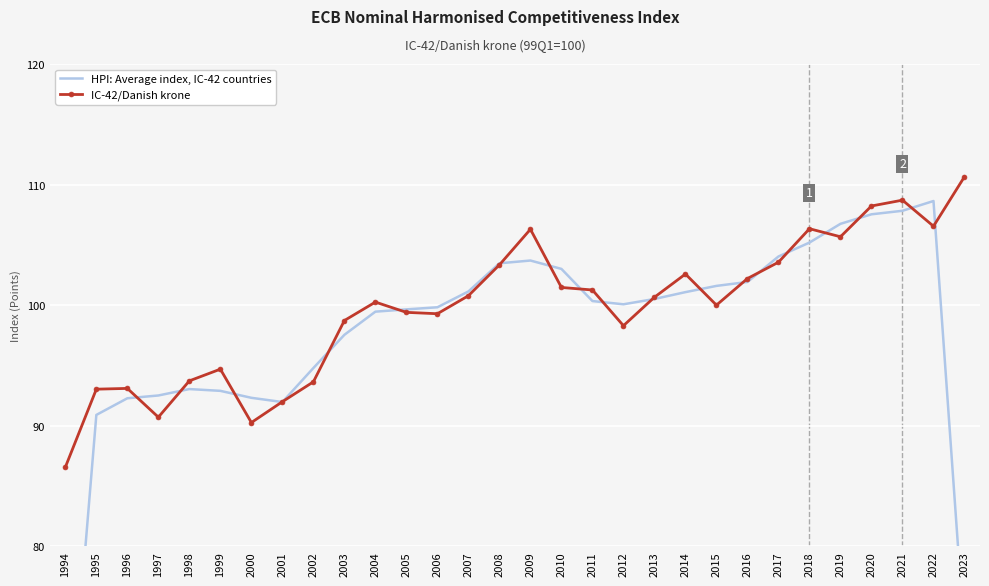

Rank the categories by HPI: Average index, IC-42 countries value from highest to lowest.

2022, 2021, 2020, 2019, 2018, 2017, 2009, 2008, 2010, 2016, 2015, 2007, 2014, 2013, 2011, 2012, 2006, 2005, 2004, 2003, 2002, 1998, 1999, 1997, 2000, 1996, 2001, 1995, 2023, 1994